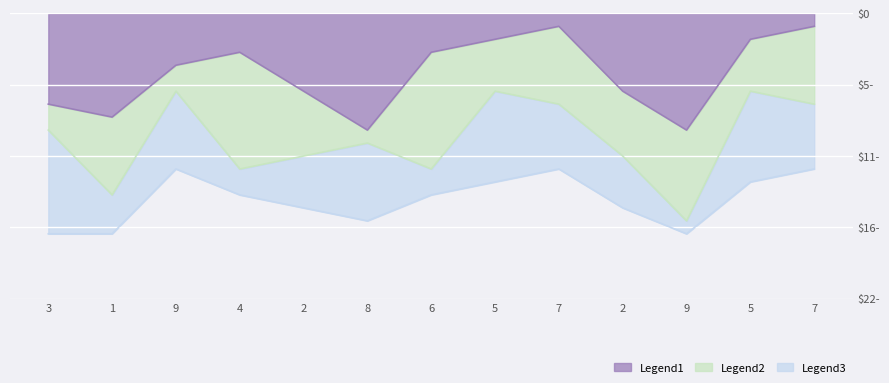

At which category is the sum across all series the highest?

9